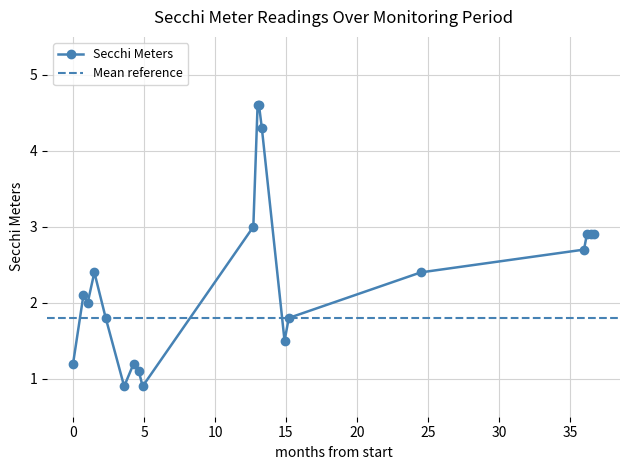

How many distinct data groups are displayed?

1